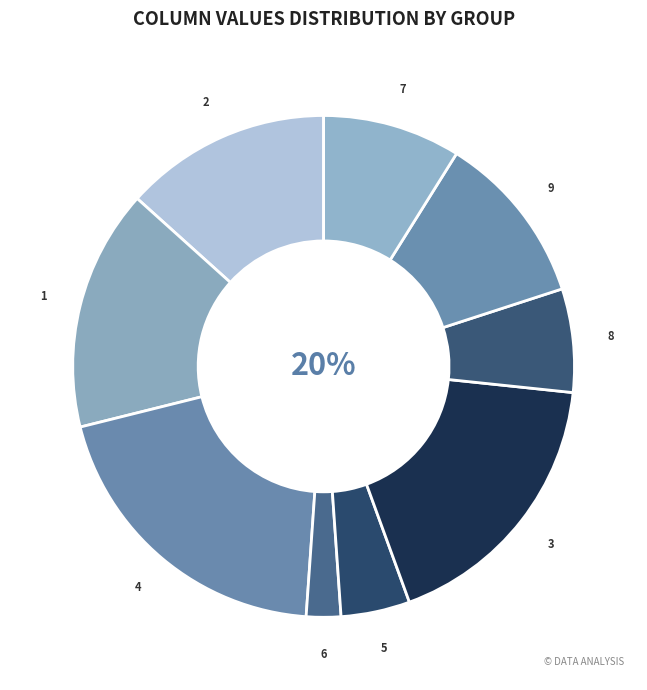

How many slices are in this pie chart?

9